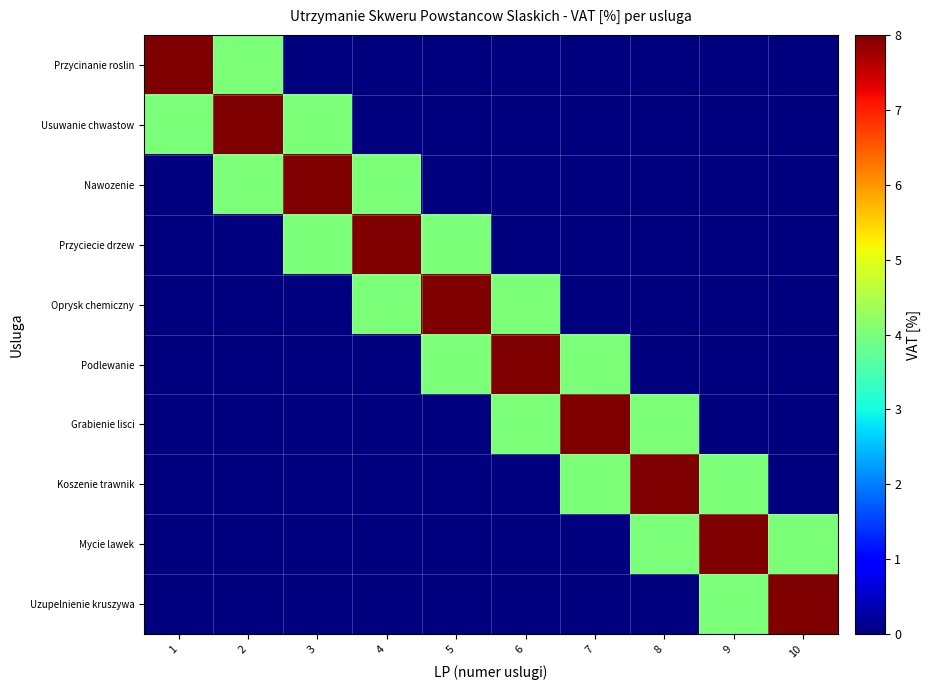

Which series has the largest range (max minus min)?

Przycinanie roslin